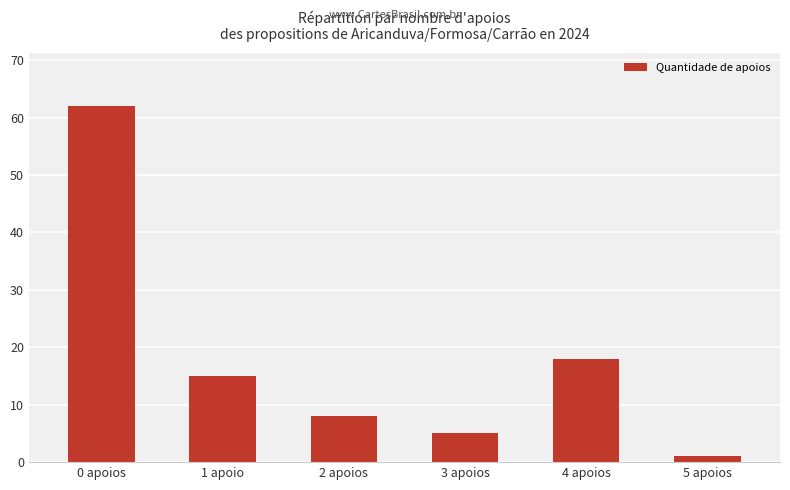

Is it true that the value at 1 apoio is 15?

True